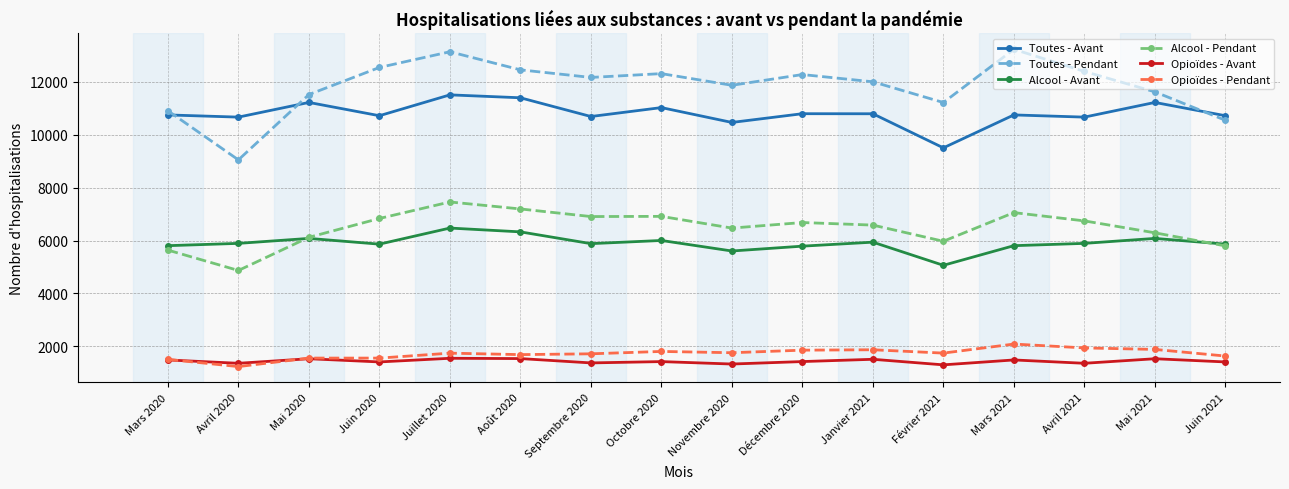

The Opioïdes - Pendant series shows 843 at Mai 2020. True or false?

False